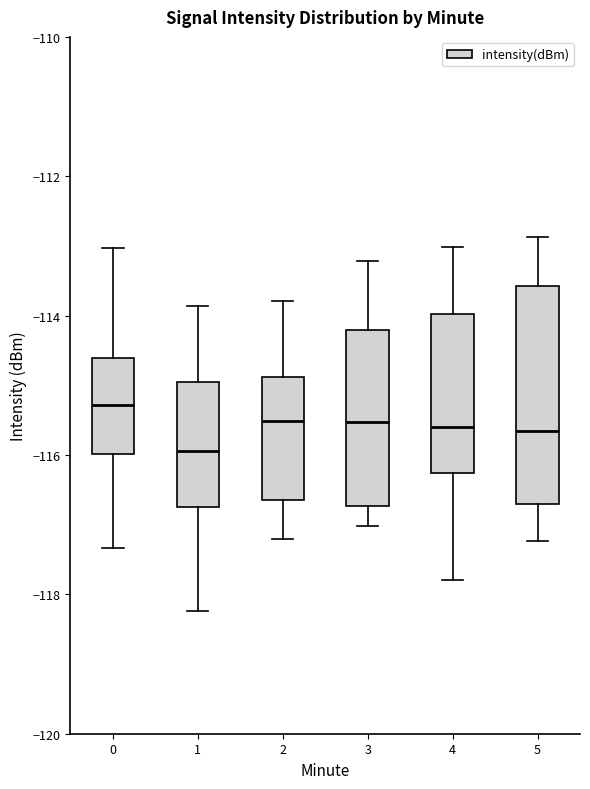

Reading left to right, transcribe this box plot: for each box, give where its median line is, the range the box spans, and where its two whiskers end, as read against the y-axis. The values are not printed on the chart, so give them approximately, as read against the axis.

0: median -115.2, box -116.0 to -114.6, whiskers -117.4 to -113.0
1: median -116.0, box -116.8 to -115.0, whiskers -118.2 to -113.8
2: median -115.6, box -116.6 to -114.8, whiskers -117.2 to -113.8
3: median -115.6, box -116.8 to -114.2, whiskers -117.0 to -113.2
4: median -115.6, box -116.2 to -114.0, whiskers -117.8 to -113.0
5: median -115.6, box -116.8 to -113.6, whiskers -117.2 to -112.8